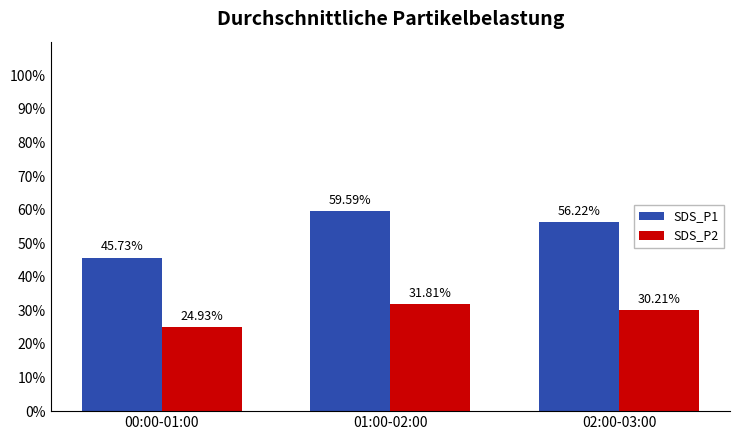

Reading left to right, list all the values displayed in this chart.

SDS_P1: 45.7	59.6	56.2
SDS_P2: 24.9	31.8	30.2